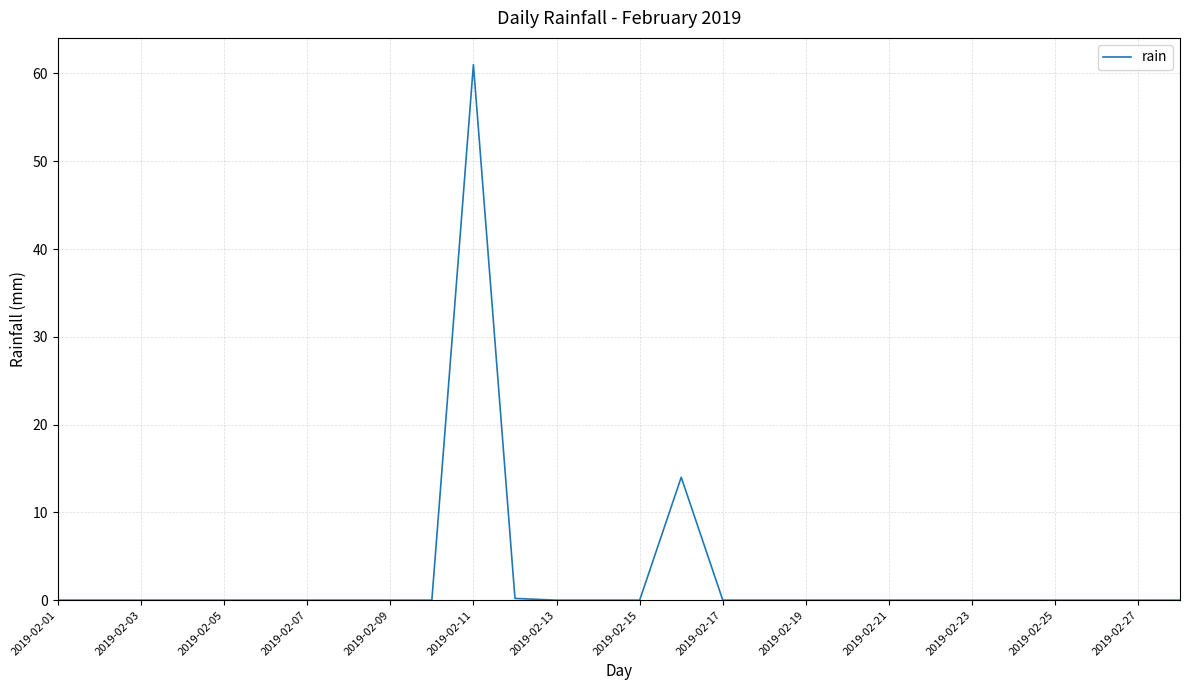

What is the average value?

2.7